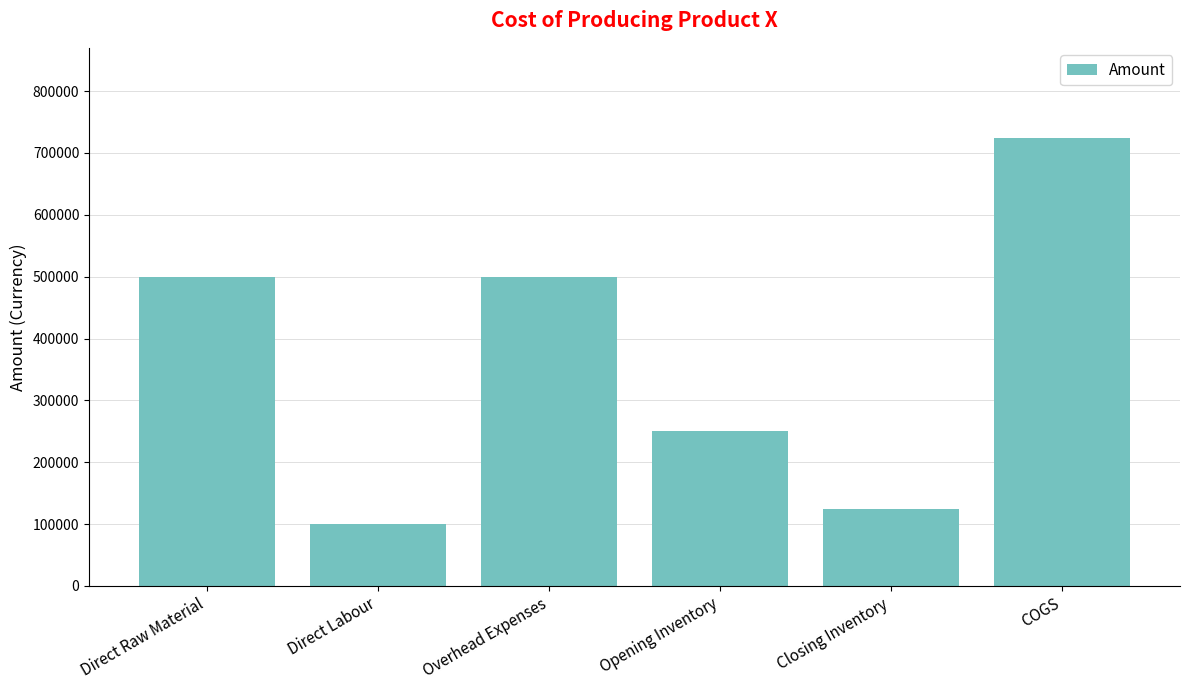

What is the value of the 1st bar from the left?

500000